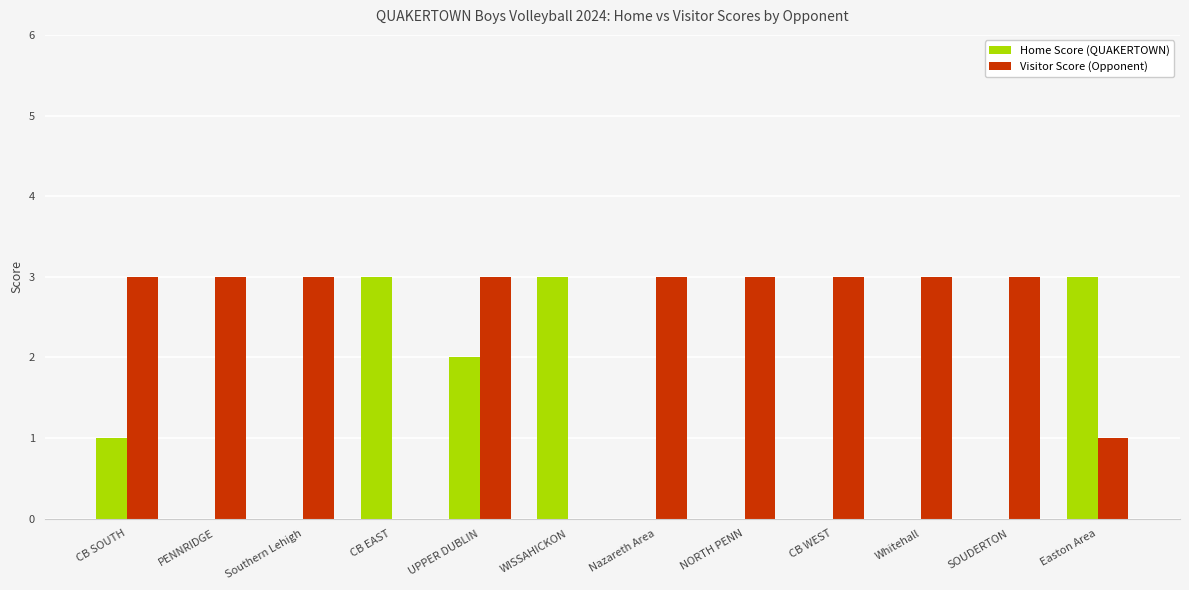

Count the number of data series in this chart.

2